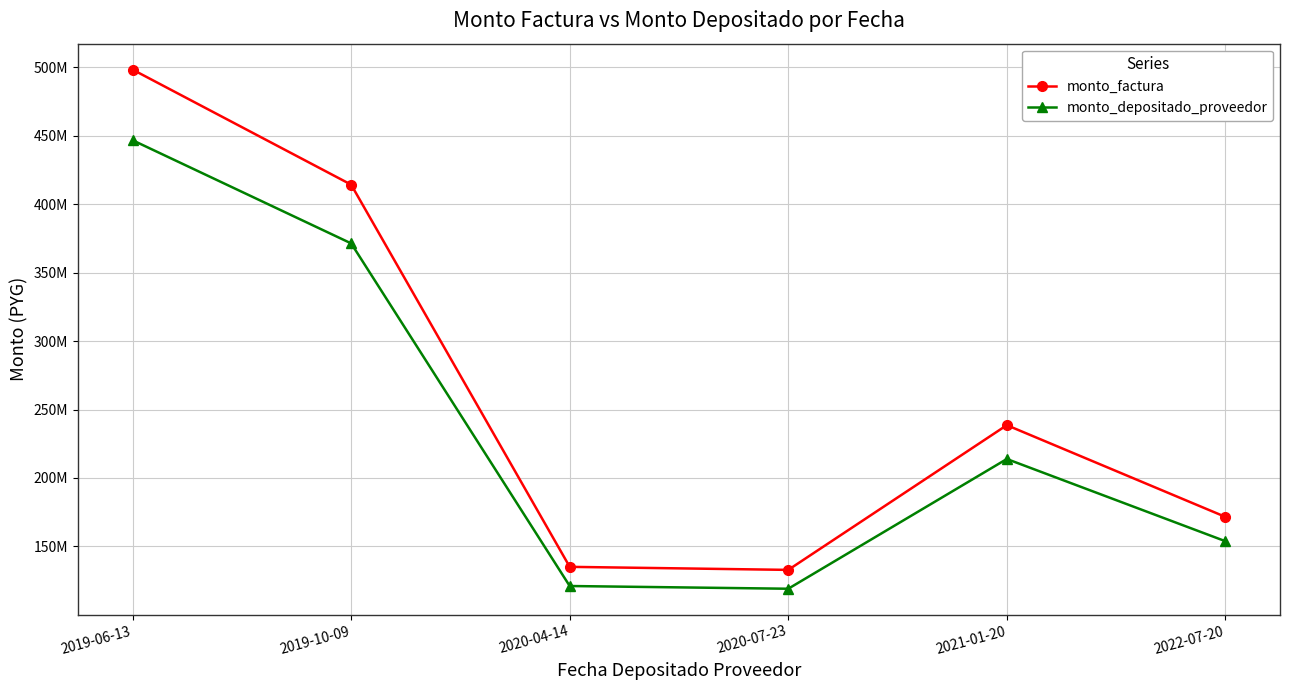

What are all the series names shown in the legend?

monto_factura, monto_depositado_proveedor